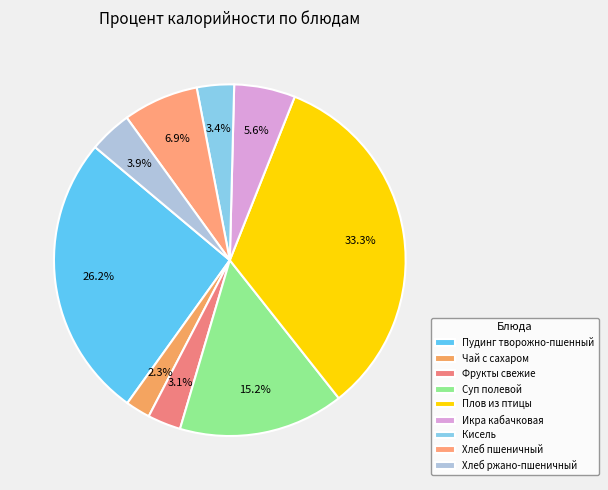

What percentage is the Пудинг творожно-пшенный slice, to the nearest percent?

26%